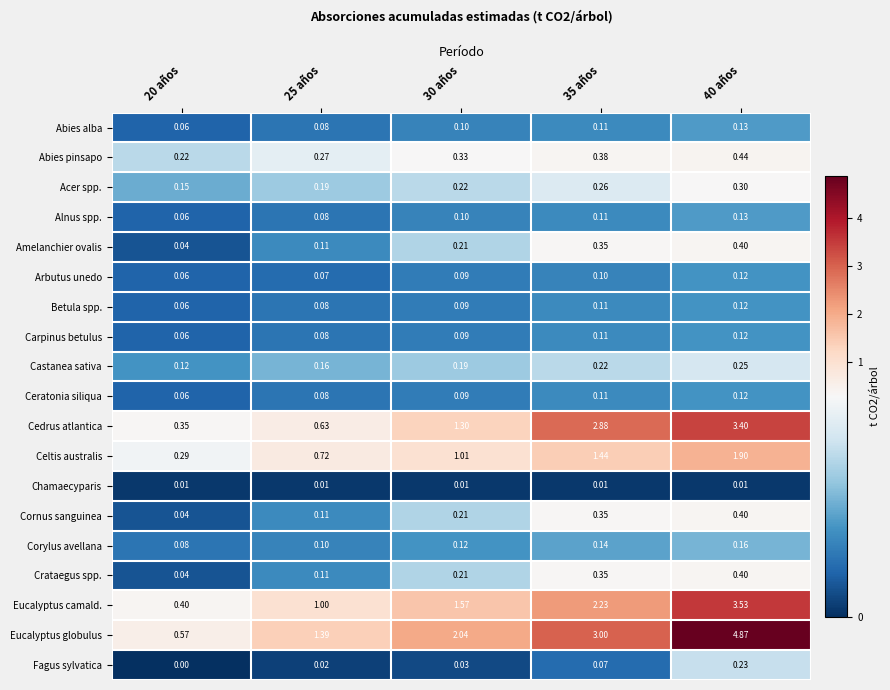

Between 30 años and 35 años, which series saw the biggest shift?

Cedrus atlantica